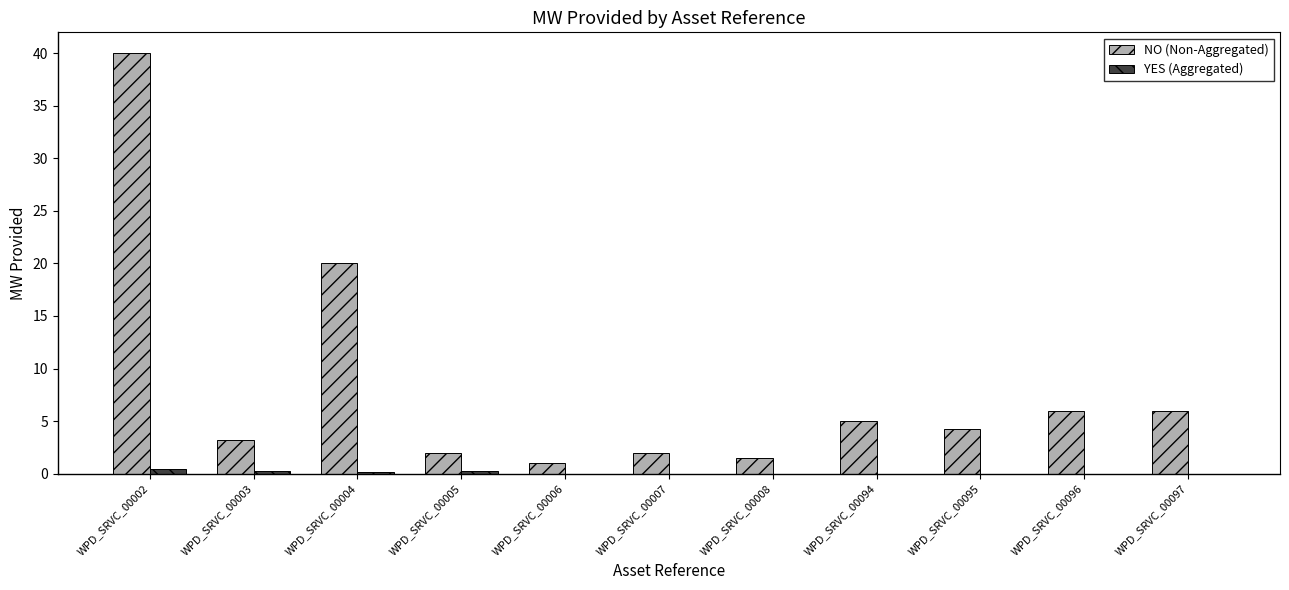

Is it true that NO (Non-Aggregated) equals 2.1 at WPD_SRVC_00095?

False